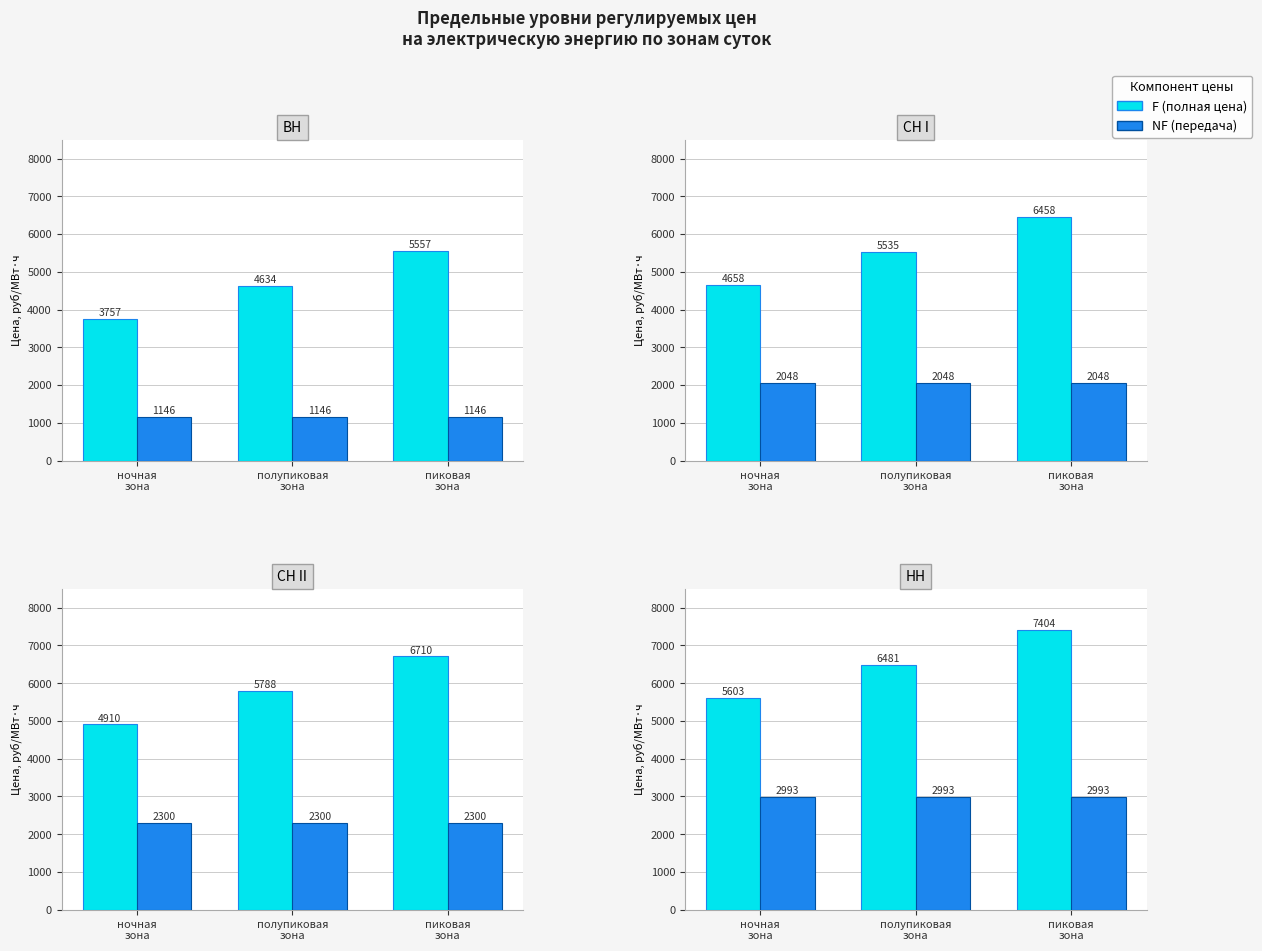

What are all the series names shown in the legend?

F, NF